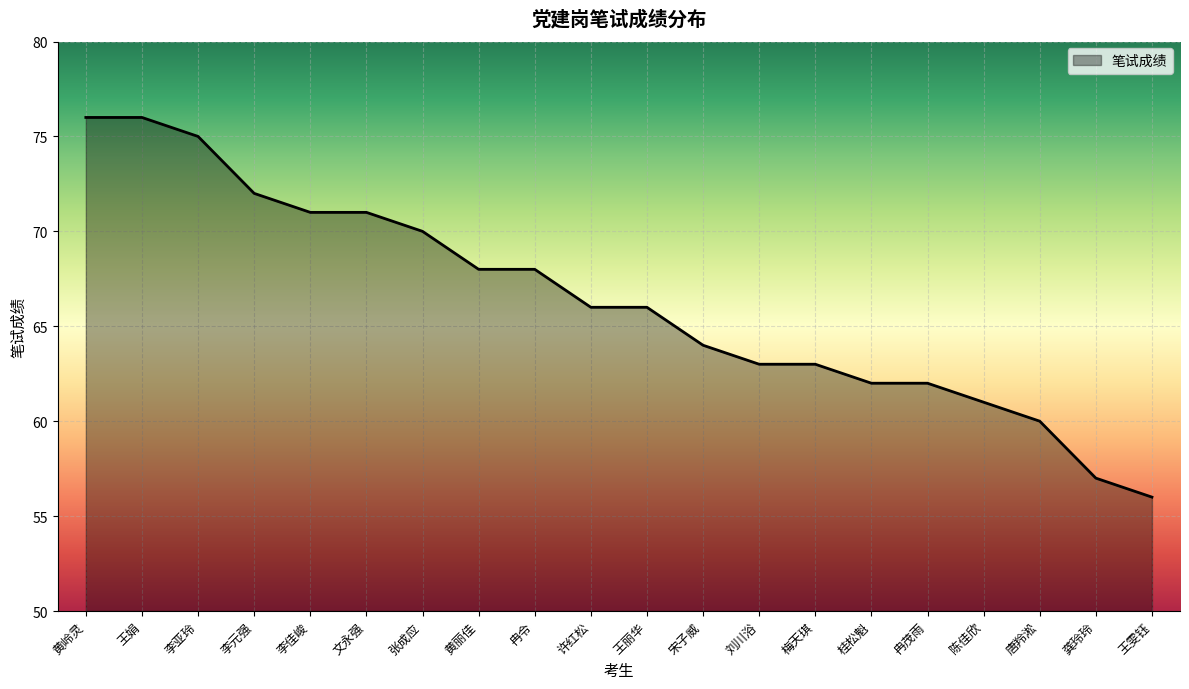

What is the minimum value shown in the chart?

56